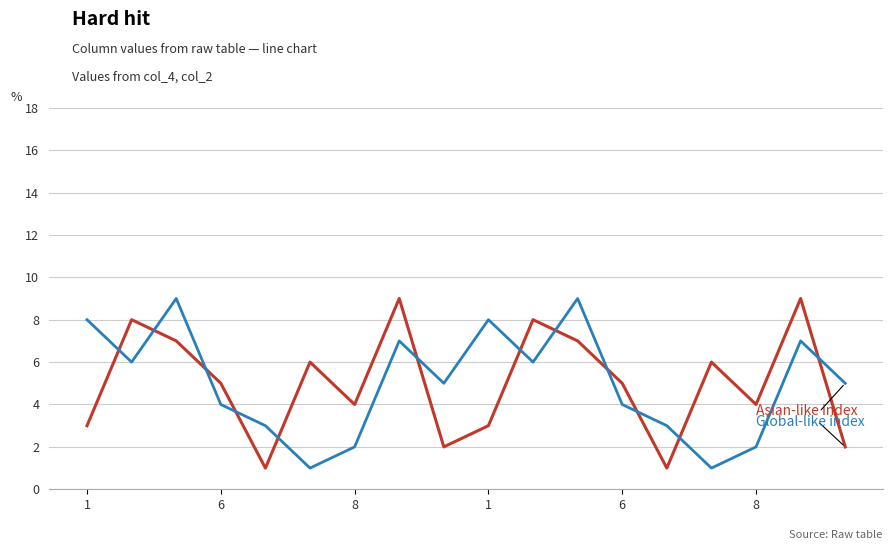

What is the greatest value displayed?

9